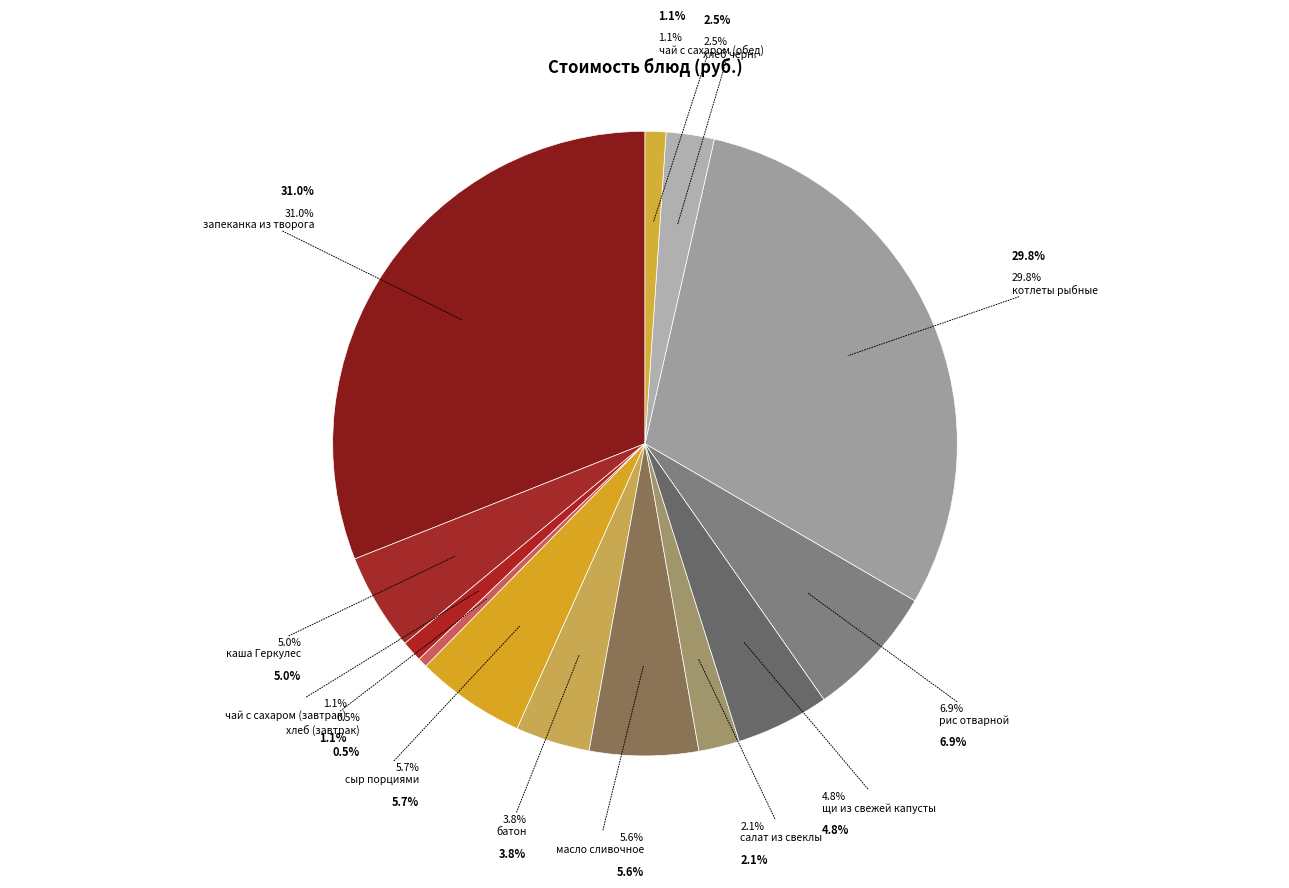

The щи из свежей капусты slice represents 18% of the pie. True or false?

False